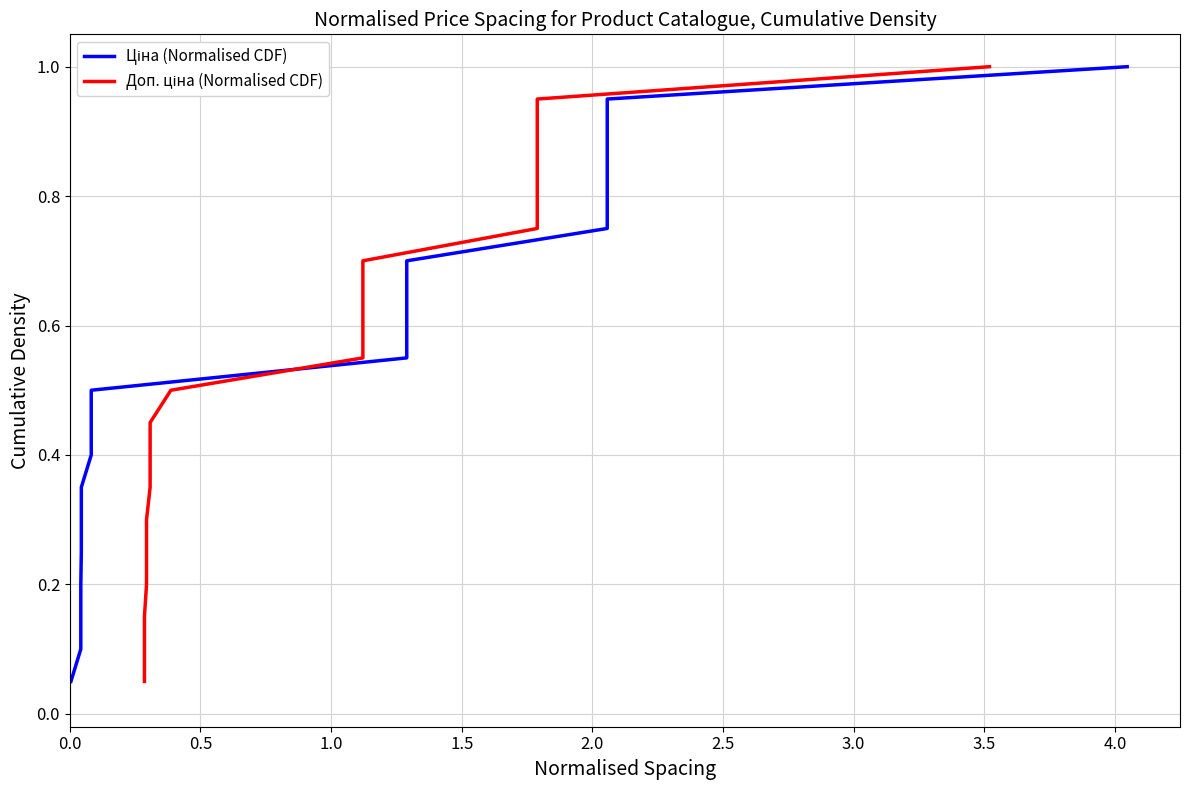

What is the value of the Доп. ціна (Normalised CDF) point at the 4th from the left?

0.2